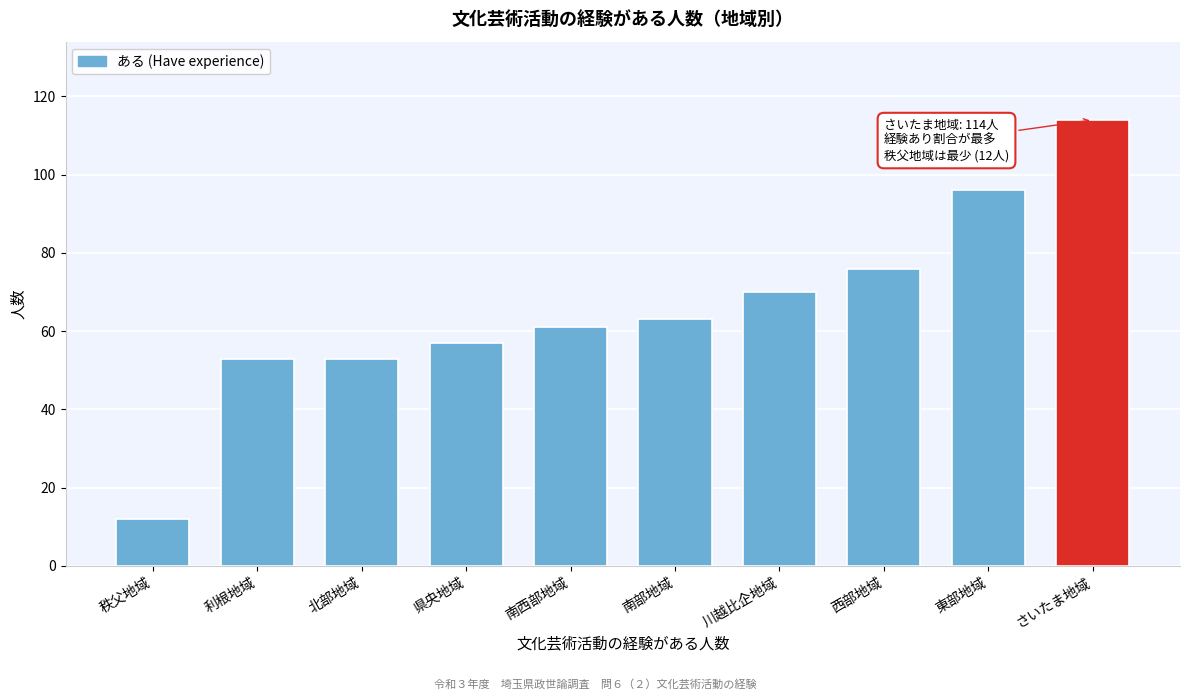

Reading left to right, transcribe all the data shown in this chart.

秩父地域=12	利根地域=53	北部地域=53	県央地域=57	南西部地域=61	南部地域=63	川越比企地域=70	西部地域=76	東部地域=96	さいたま地域=114